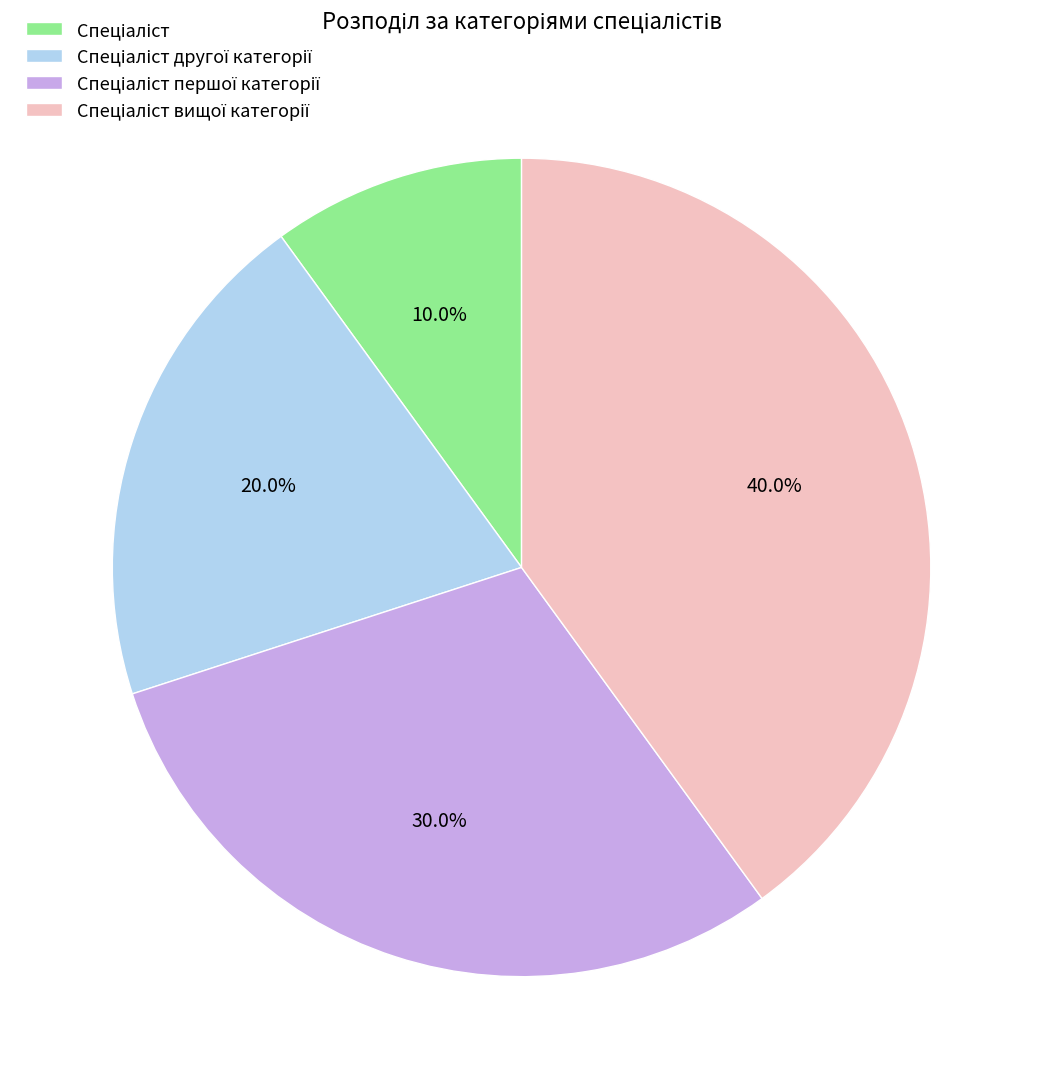

Is there any slice that represents more than half of the pie?

No